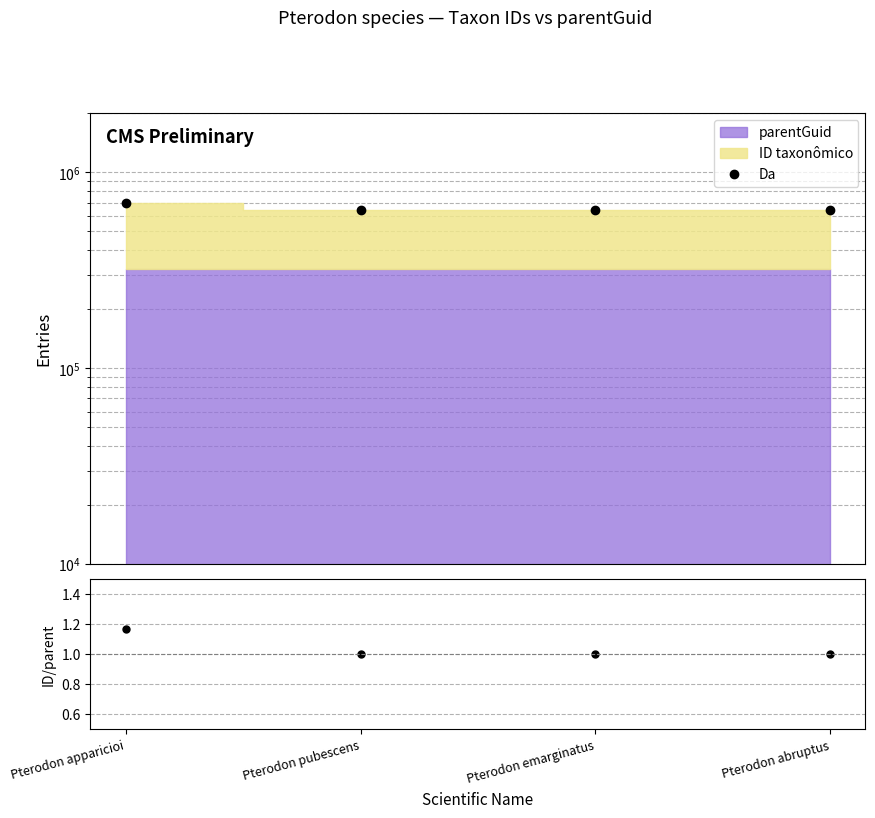

Rank the categories by value from highest to lowest.

Pterodon apparicioi, Pterodon pubescens, Pterodon emarginatus, Pterodon abruptus